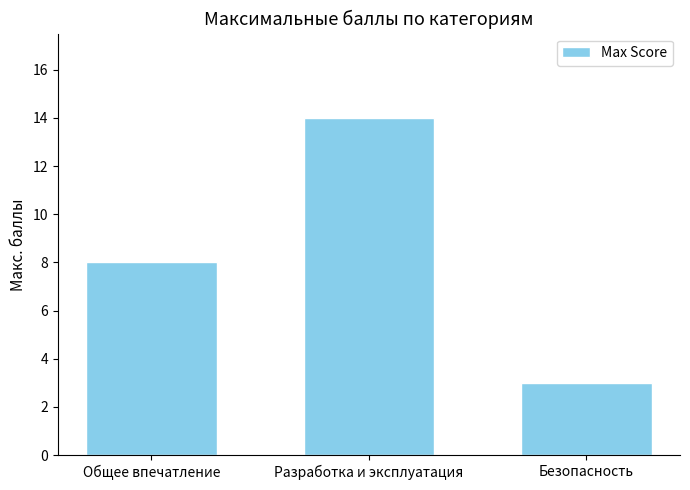

Read the value at Разработка и эксплуатация, to the nearest 10.

10